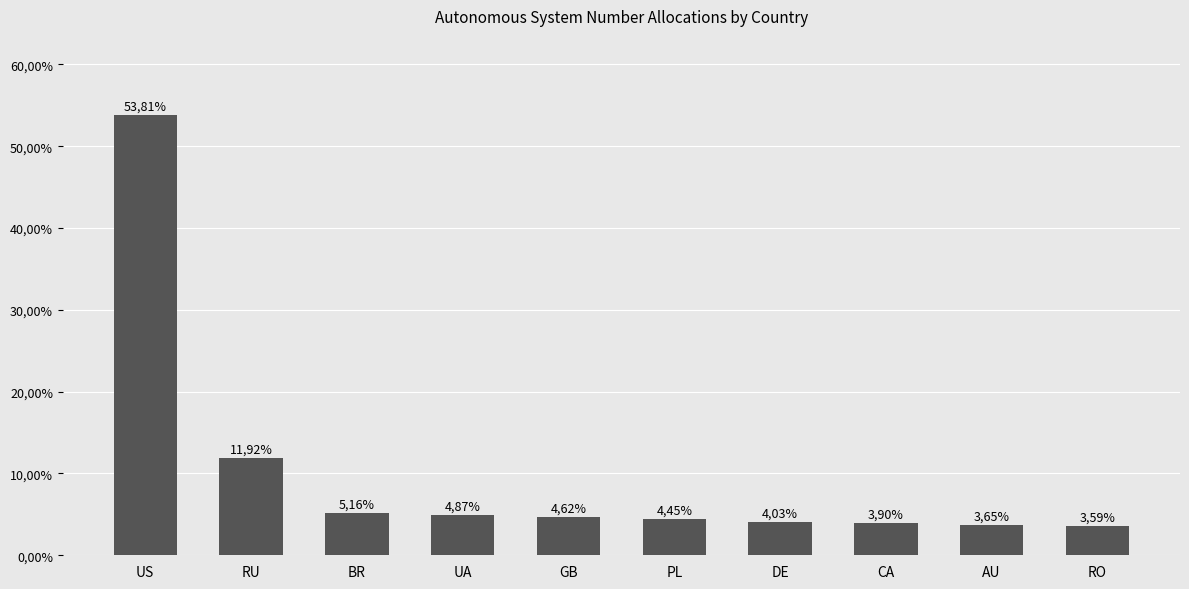

True or false: the data shows 3.6 at RO.

True